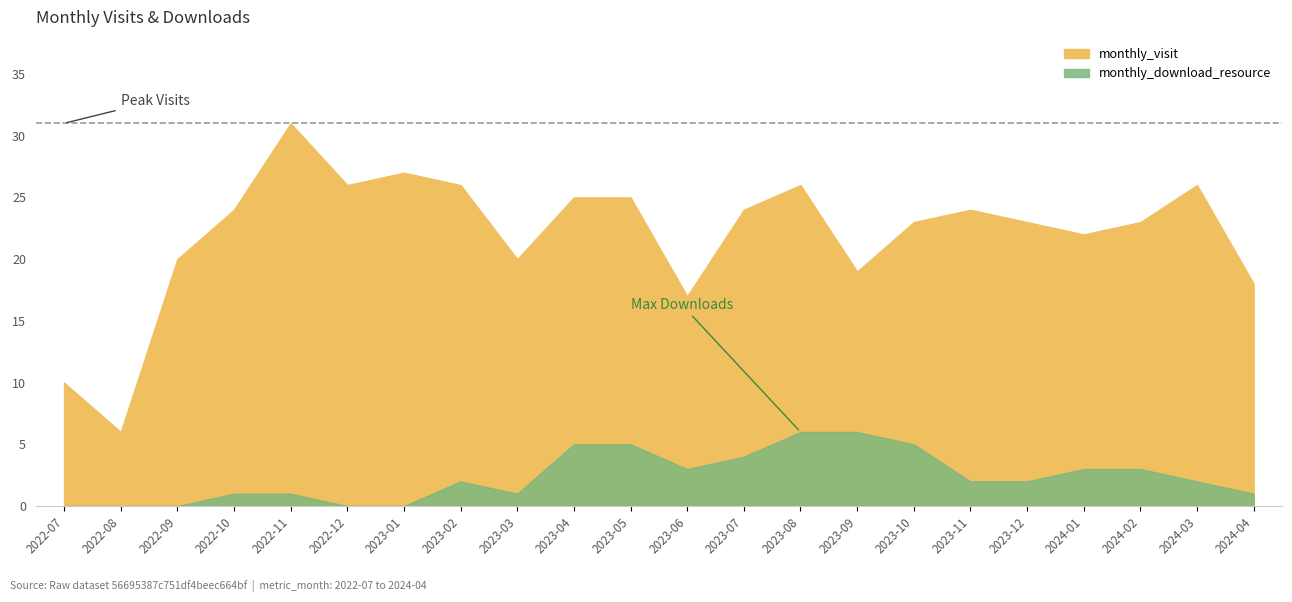

What is the highest value of the monthly_visit series?

31